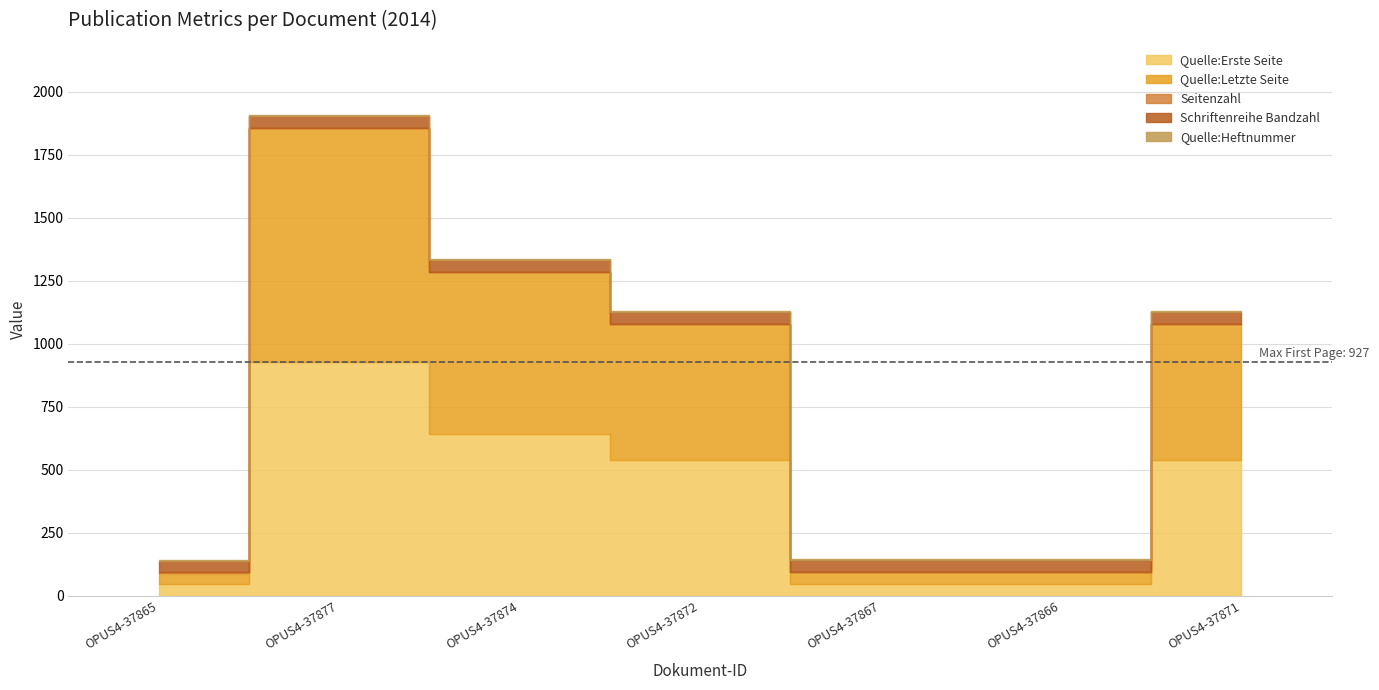

True or false: Schriftenreihe Bandzahl and Quelle:Heftnummer intersect in this chart.

False